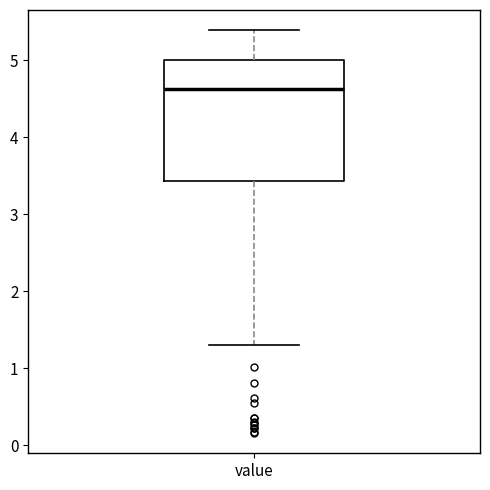

Read this box plot against the y-axis: the position of the median line, the range covered by the box, and the ends of both whiskers. The values are not printed on the chart, so give them approximately, as read against the axis.

median 4.6, box 3.4 to 5.0, whiskers 1.3 to 5.4